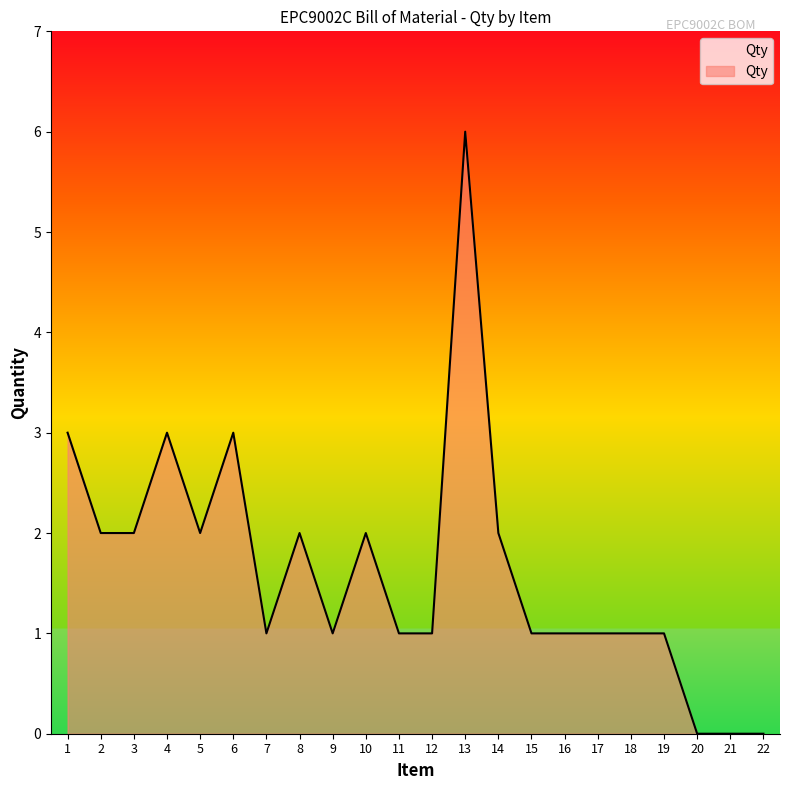

Approximately how many times larger is the value at 17 compared to 3?

0.5